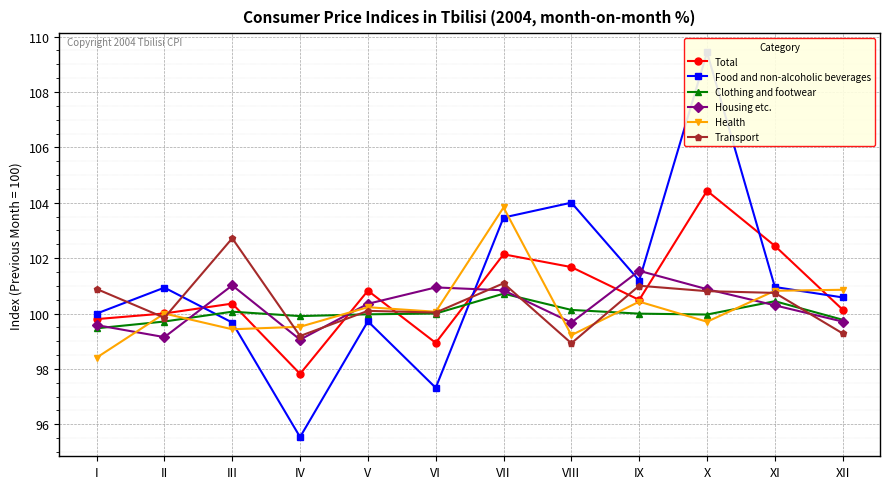

Which series changed the most between VIII and XII?

Food and non-alcoholic beverages